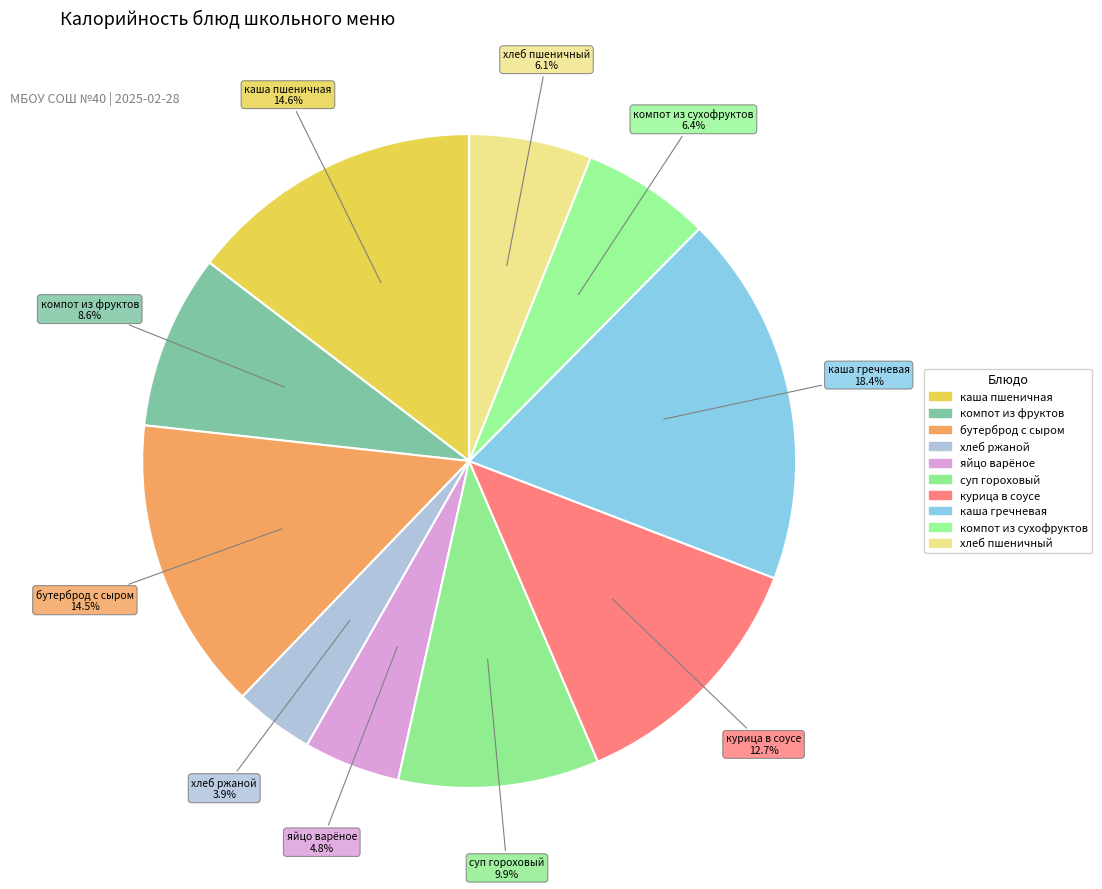

To the nearest percent, what portion does суп гороховый represent?

10%